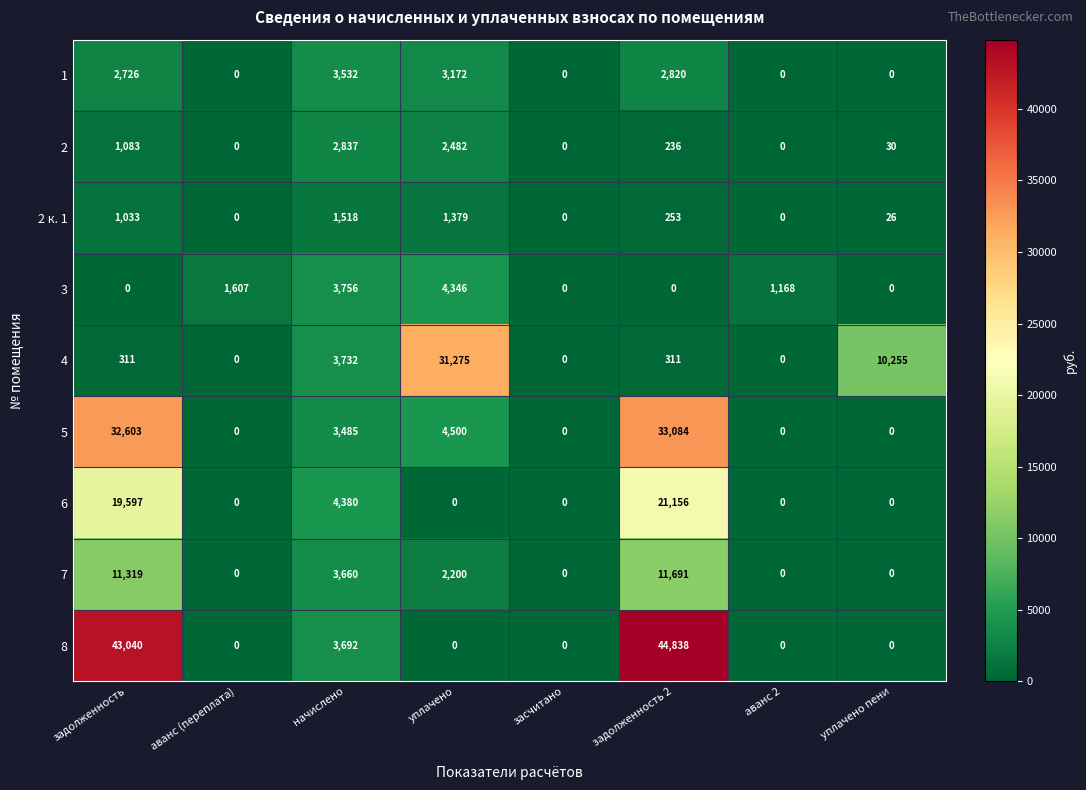

What is the greatest value displayed?

44838